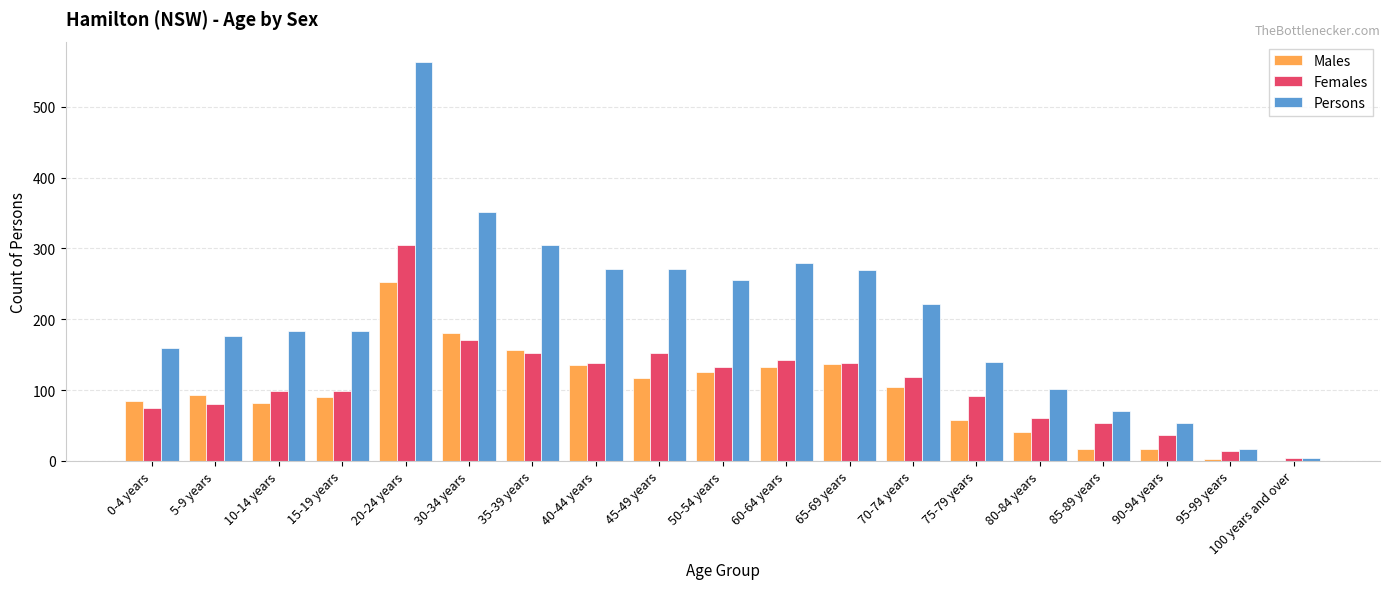

True or false: Females has a value of 138 at 65-69 years.

True